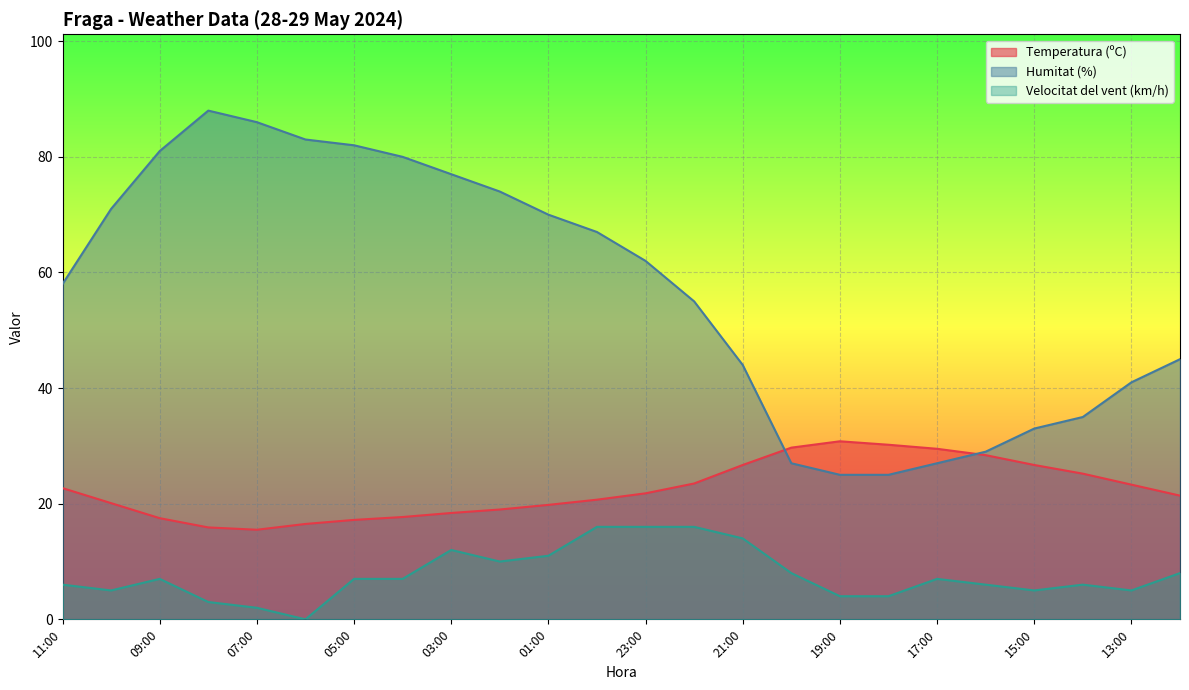

What value does the Velocitat del vent (km/h) series have at 11:00?

6.0